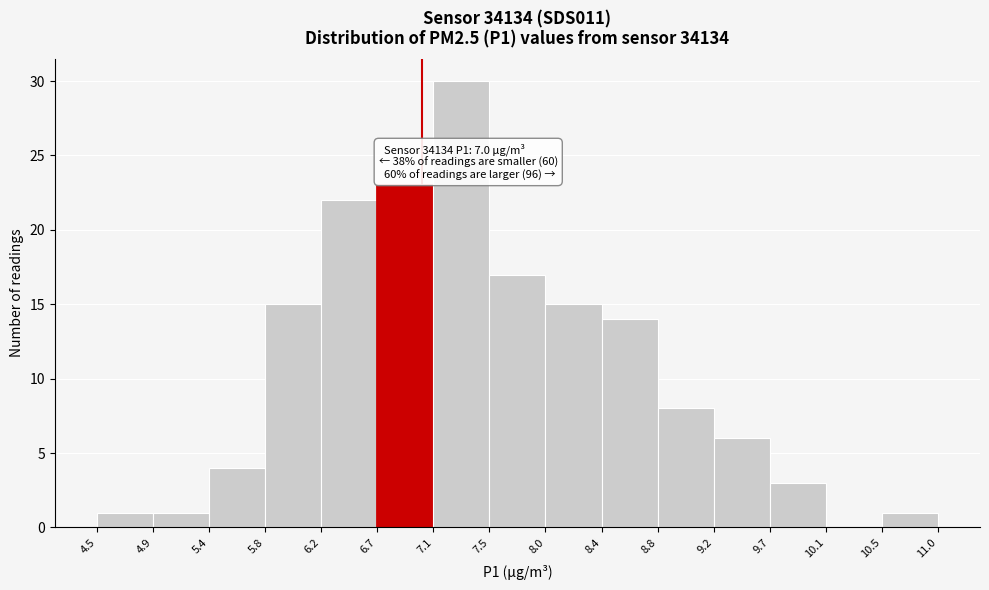

Which range on the x-axis has the tallest bar?

7.1 to 7.5